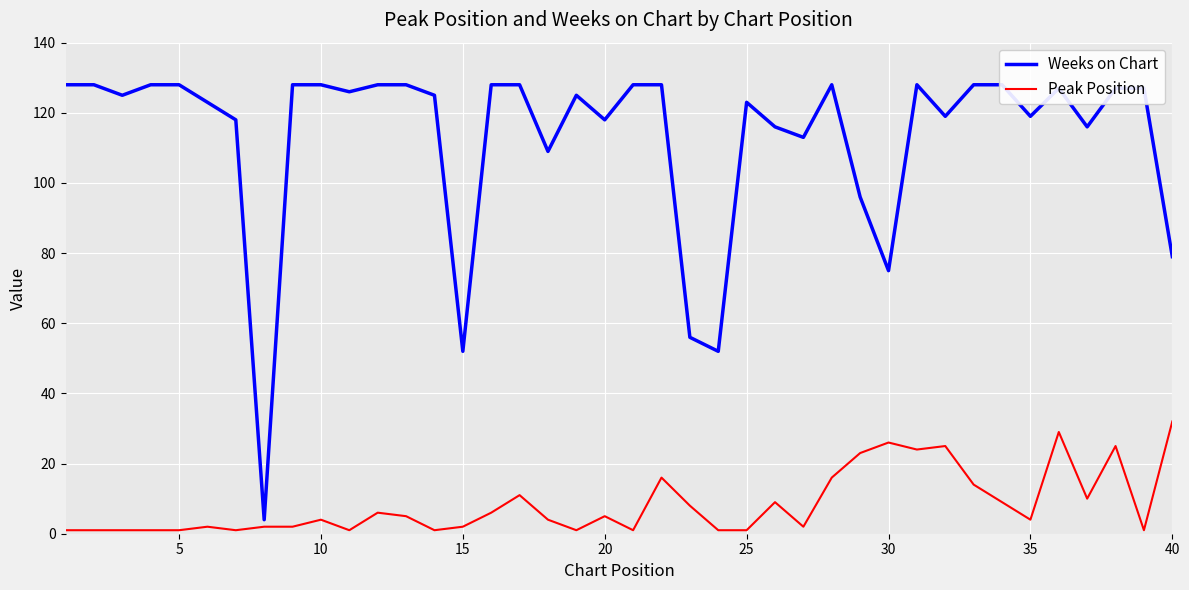

What is the greatest value displayed?

128